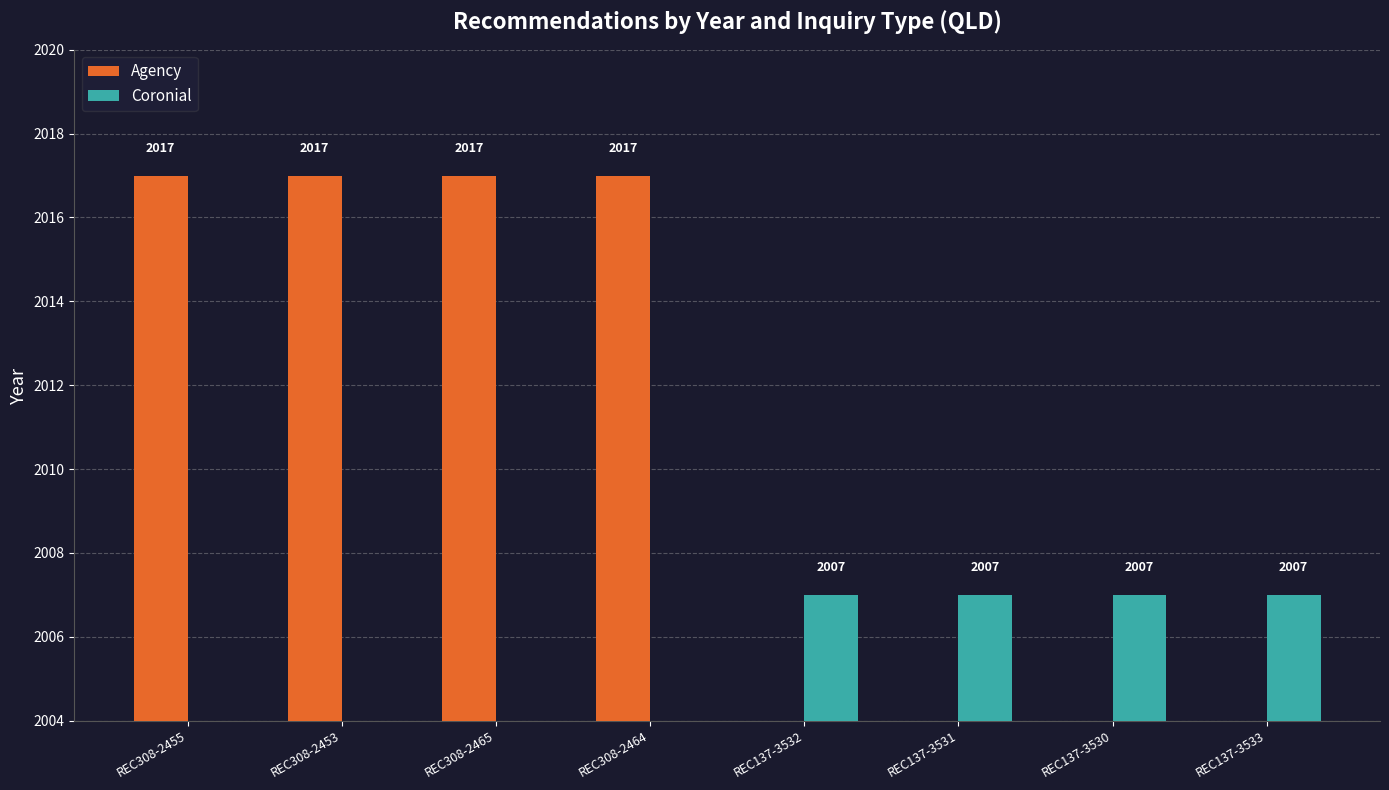

How many bars are there in total?

8